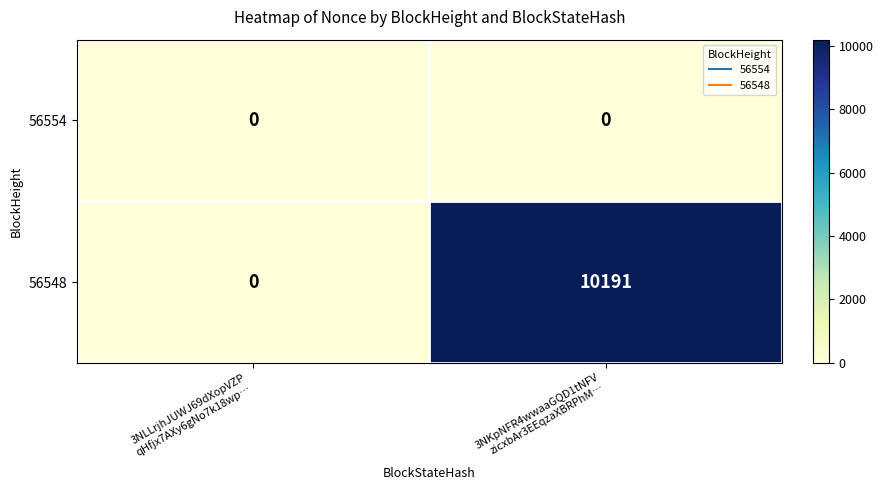

List the series in order of their peak value, lowest first.

56554, 56548